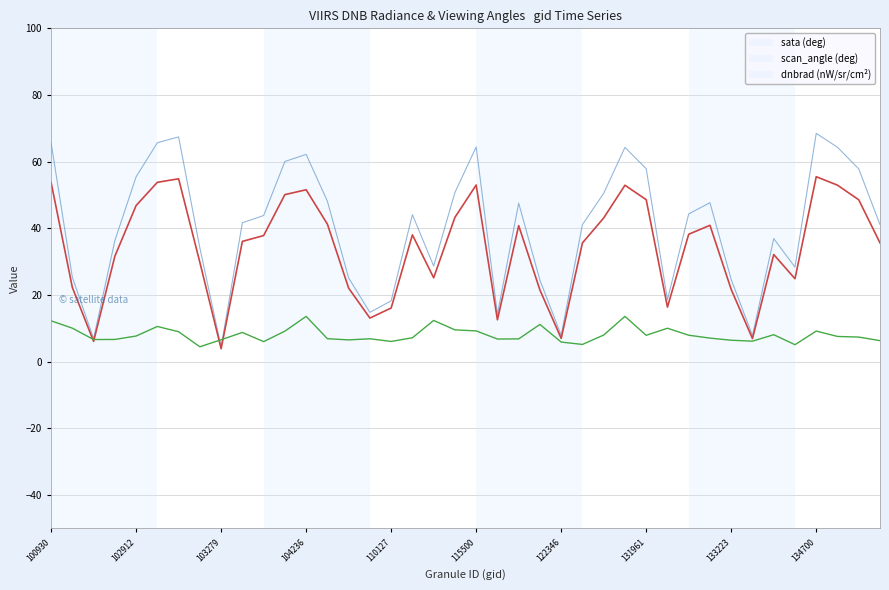

What is the maximum value shown in the chart?

68.5